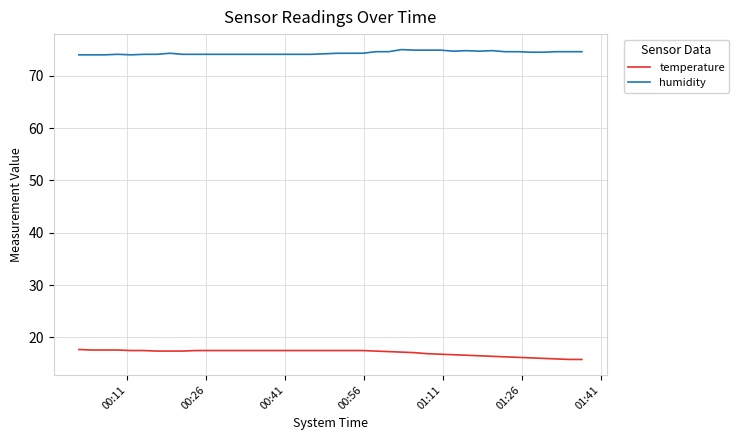

How many lines are shown in the chart?

2